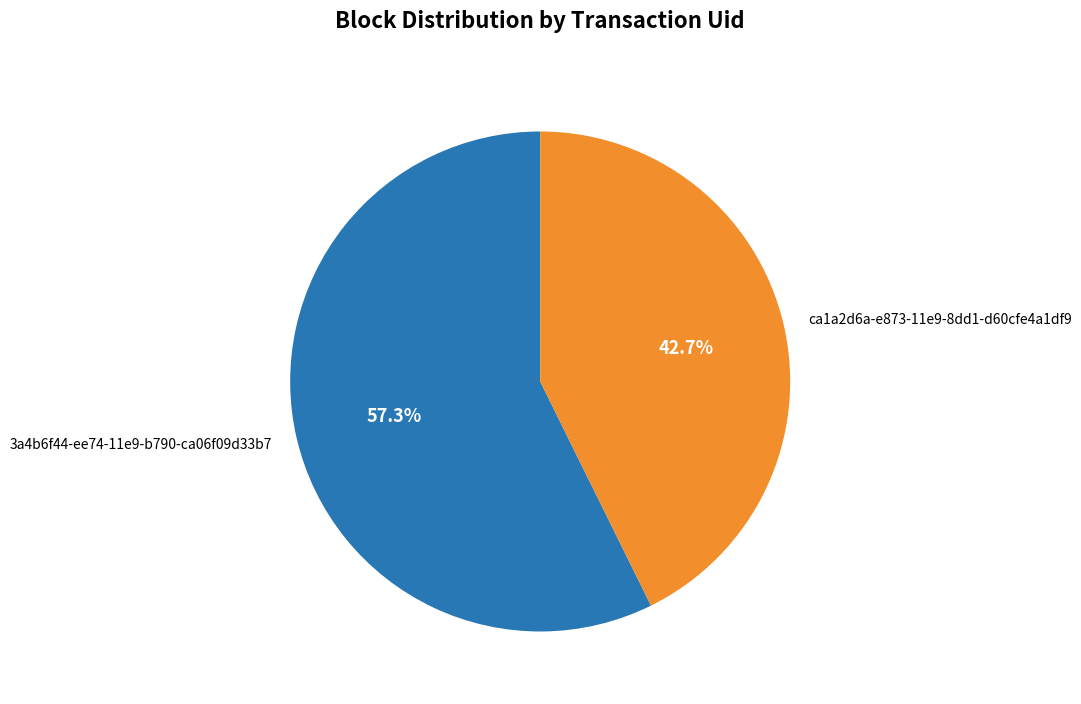

True or false: 3a4b6f44-ee74-11e9-b790-ca06f09d33b7 accounts for 70% of the total.

False